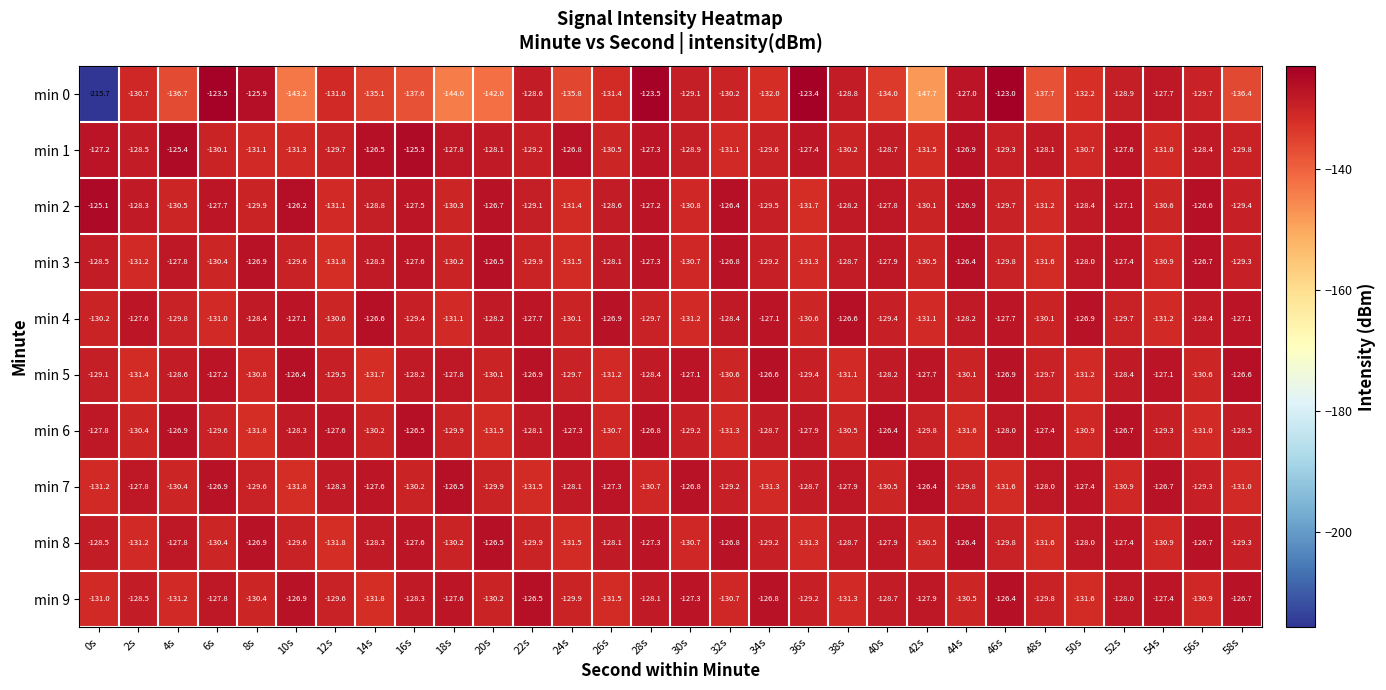

Is it true that min 9 equals -128.7 at 40s?

True